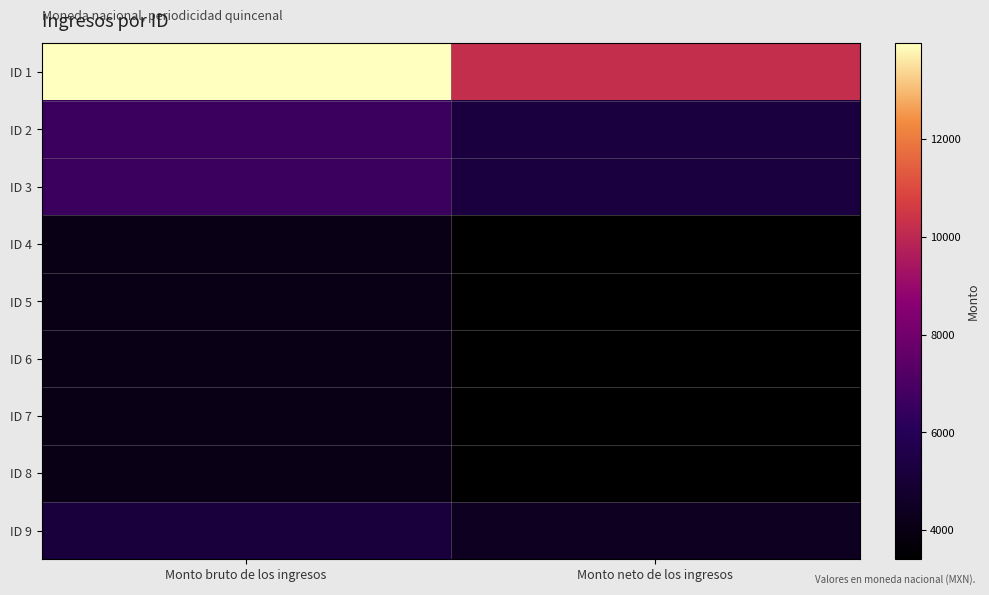

Reading left to right, what are all the values shown in this chart?

ID 1: Monto bruto de los ingresos=13959.0	Monto neto de los ingresos=10218.0
ID 2: Monto bruto de los ingresos=6614.0	Monto neto de los ingresos=5329.3
ID 3: Monto bruto de los ingresos=6614.0	Monto neto de los ingresos=5329.3
ID 4: Monto bruto de los ingresos=4101.2	Monto neto de los ingresos=3422.1
ID 5: Monto bruto de los ingresos=4078.7	Monto neto de los ingresos=3402.4
ID 6: Monto bruto de los ingresos=4078.7	Monto neto de los ingresos=3402.4
ID 7: Monto bruto de los ingresos=4078.7	Monto neto de los ingresos=3402.4
ID 8: Monto bruto de los ingresos=4078.7	Monto neto de los ingresos=3402.4
ID 9: Monto bruto de los ingresos=5216.2	Monto neto de los ingresos=4374.1